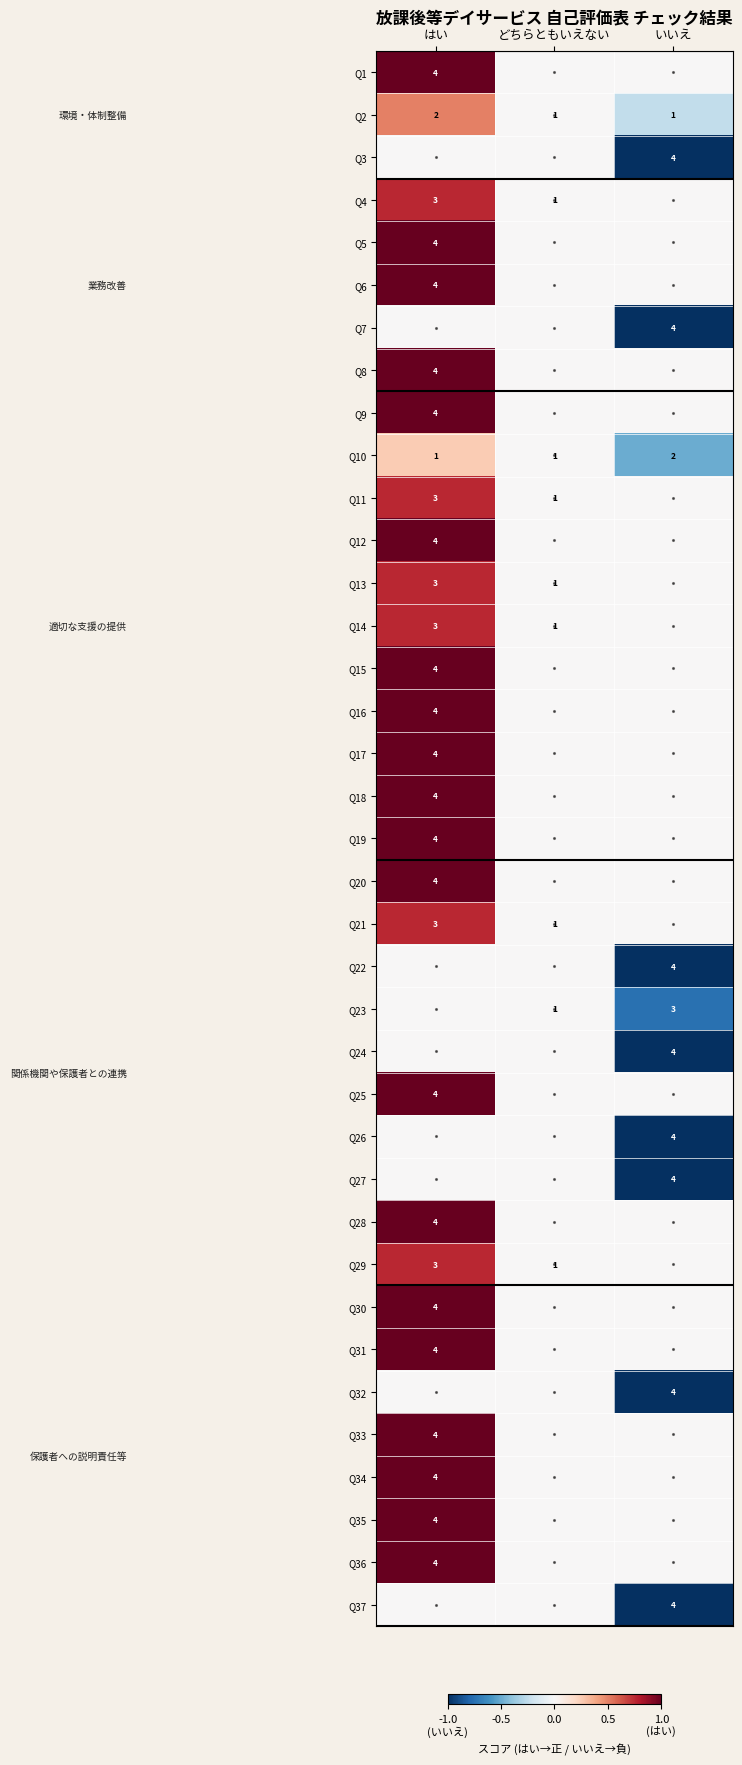

Which has a higher value, はい or どちらともいえない?

はい